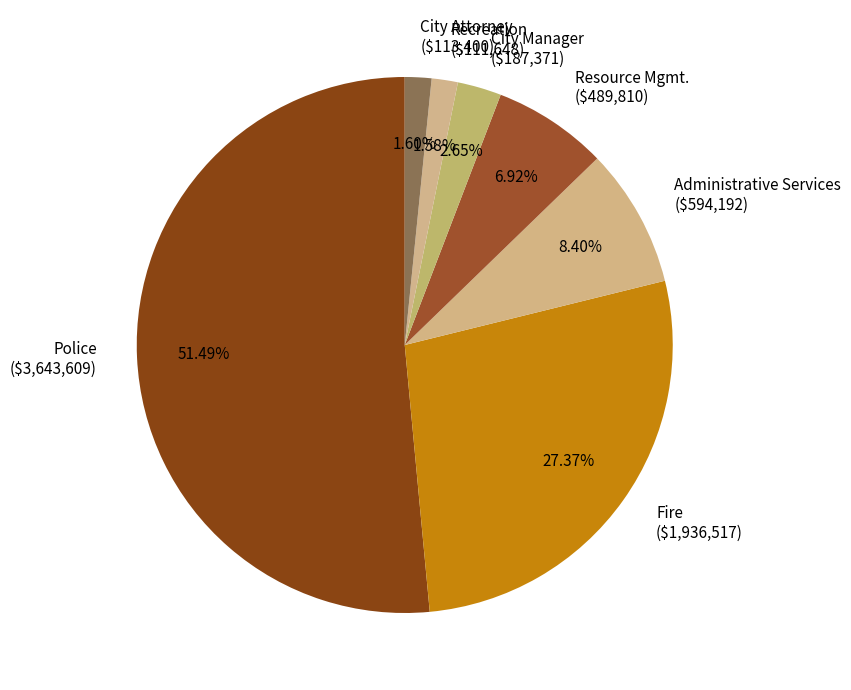

How much of the chart is everything except Fire?

72.6%